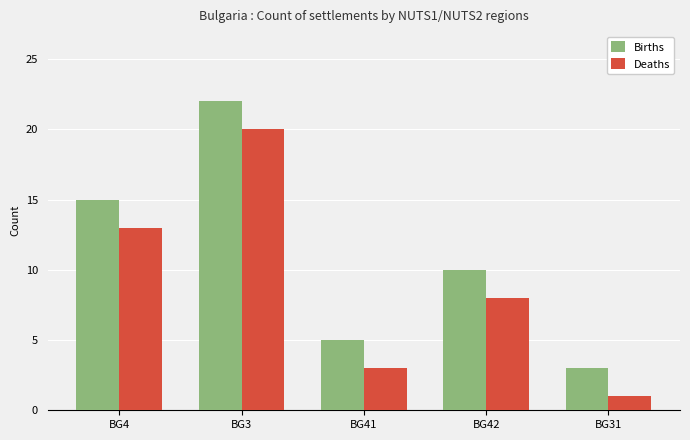

What is the label of the 1st bar from the right?

BG31